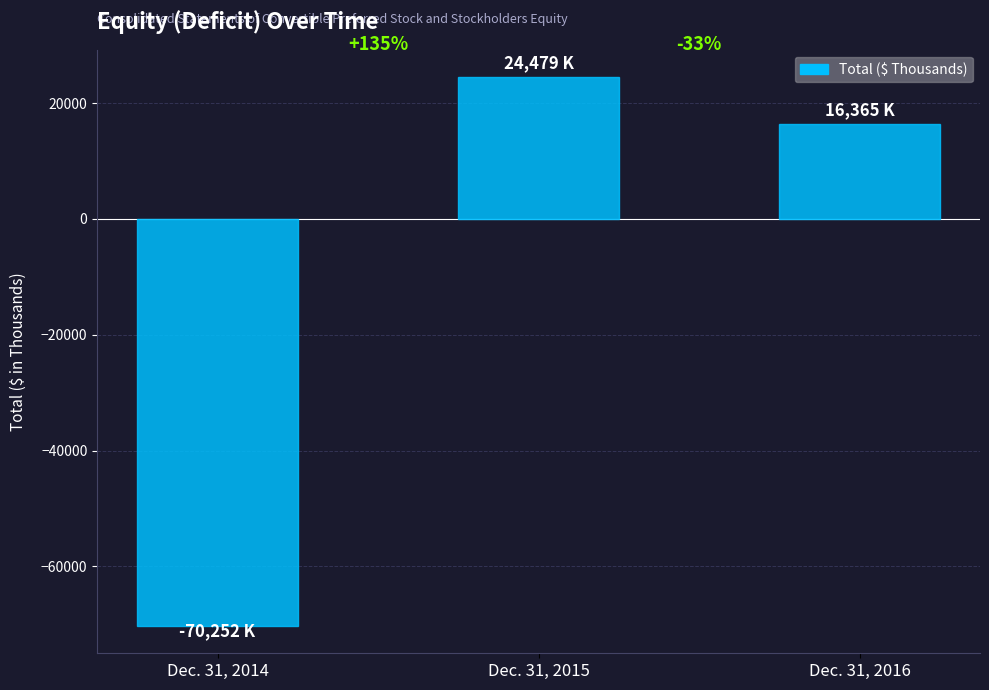

List the labels in order of value, largest first.

Dec. 31, 2015, Dec. 31, 2016, Dec. 31, 2014